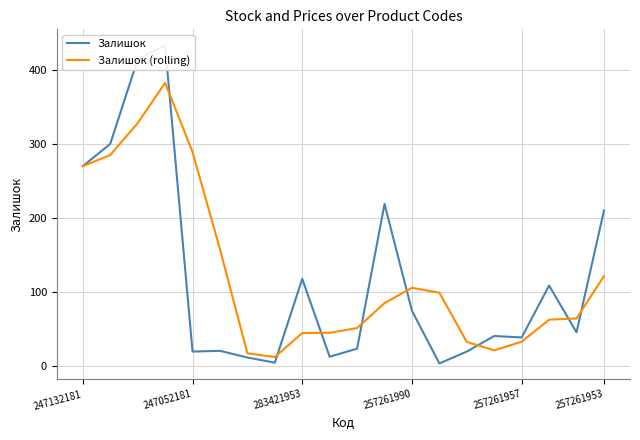

How many categories are shown in the chart?

20